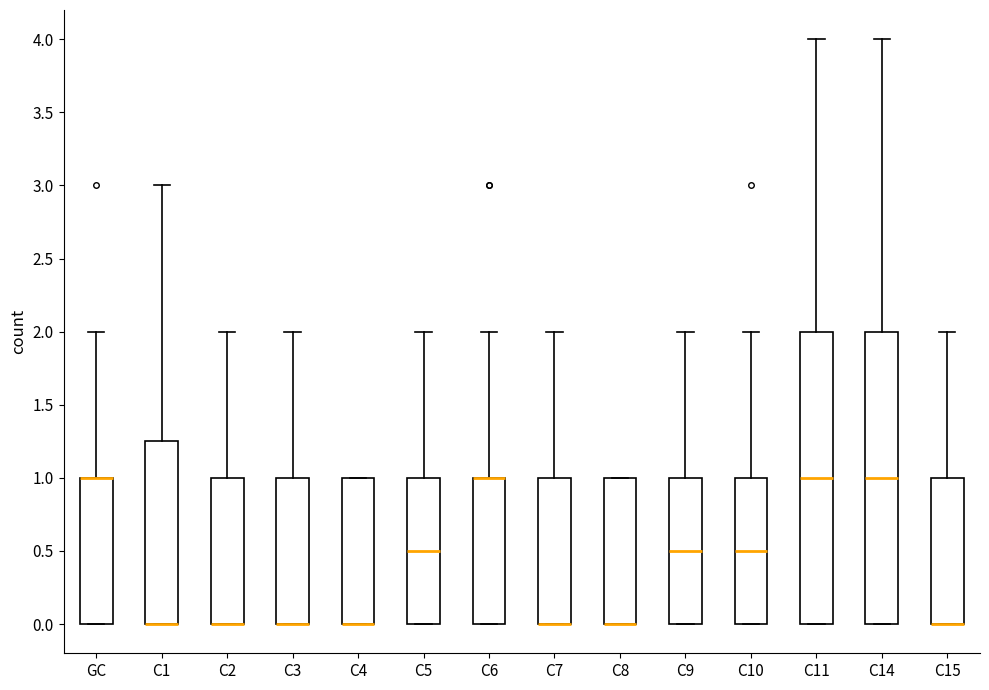

Reading left to right, transcribe this box plot: for each box, give where its median line is, the range the box spans, and where its two whiskers end, as read against the y-axis. The values are not printed on the chart, so give them approximately, as read against the axis.

GC: median 1.00 (drawn on the box's upper edge), box 0.00 to 1.00, whiskers 0.00 to 2.00
C1: median 0.00 (drawn on the box's lower edge), box 0.00 to 1.25, whiskers 0.00 to 3.00
C2: median 0.00 (drawn on the box's lower edge), box 0.00 to 1.00, whiskers 0.00 to 2.00
C3: median 0.00 (drawn on the box's lower edge), box 0.00 to 1.00, whiskers 0.00 to 2.00
C4: median 0.00 (drawn on the box's lower edge), box 0.00 to 1.00, whiskers 0.00 to 1.00
C5: median 0.50, box 0.00 to 1.00, whiskers 0.00 to 2.00
C6: median 1.00 (drawn on the box's upper edge), box 0.00 to 1.00, whiskers 0.00 to 2.00
C7: median 0.00 (drawn on the box's lower edge), box 0.00 to 1.00, whiskers 0.00 to 2.00
C8: median 0.00 (drawn on the box's lower edge), box 0.00 to 1.00, whiskers 0.00 to 1.00
C9: median 0.50, box 0.00 to 1.00, whiskers 0.00 to 2.00
C10: median 0.50, box 0.00 to 1.00, whiskers 0.00 to 2.00
C11: median 1.00, box 0.00 to 2.00, whiskers 0.00 to 4.00
C14: median 1.00, box 0.00 to 2.00, whiskers 0.00 to 4.00
C15: median 0.00 (drawn on the box's lower edge), box 0.00 to 1.00, whiskers 0.00 to 2.00